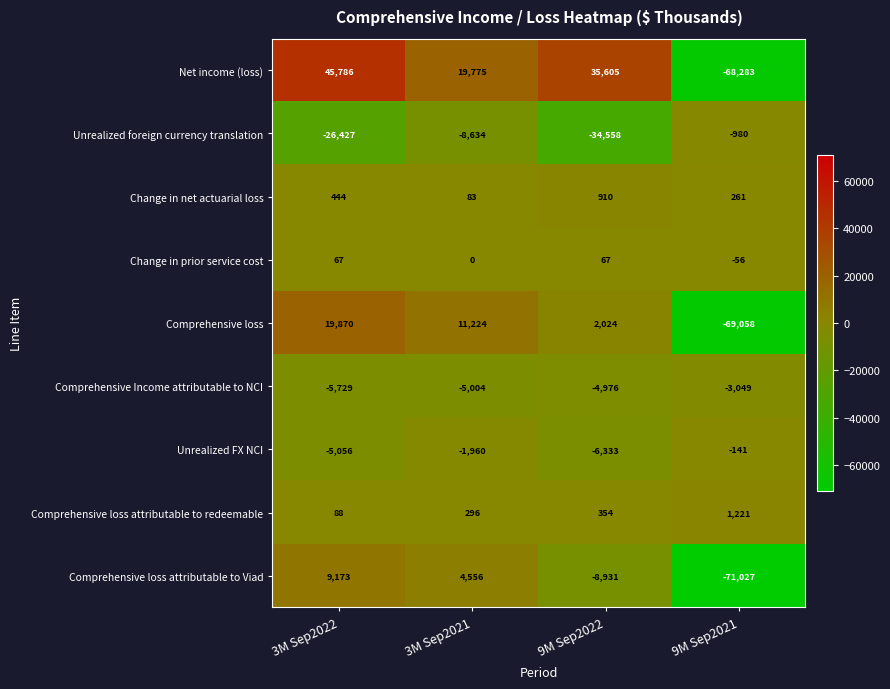

What is the difference between the maximum and second lowest values in the Comprehensive loss series?

17846